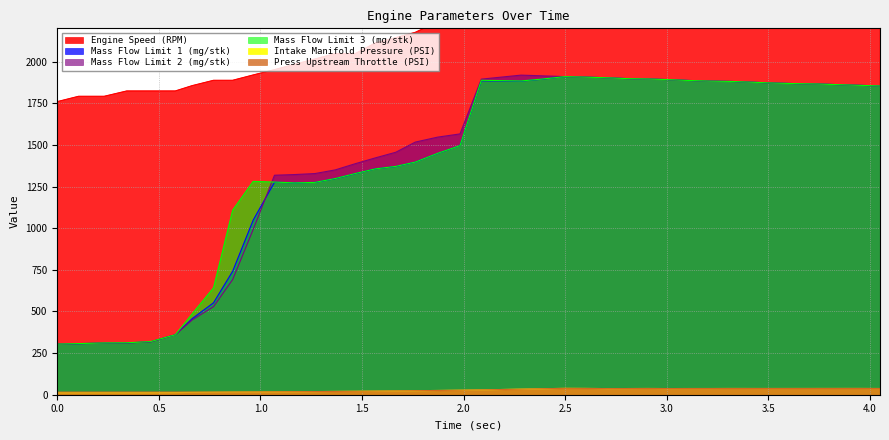

Rank the series by their maximum value, from lowest to highest.

Intake Manifold Pressure (PSI), Press Upstream Throttle (PSI), Mass Flow Limit 1 (mg/stk), Mass Flow Limit 3 (mg/stk), Mass Flow Limit 2 (mg/stk), Engine Speed (RPM)